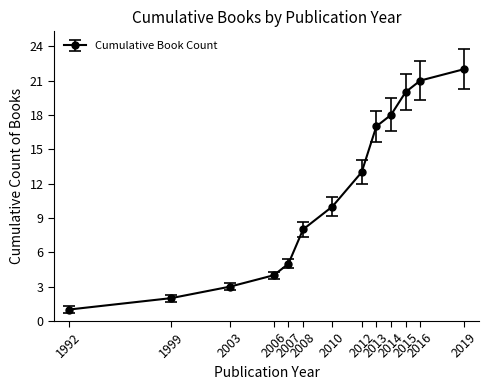

List the labels in order of value, largest first.

2019, 2016, 2015, 2014, 2013, 2012, 2010, 2008, 2007, 2006, 2003, 1999, 1992